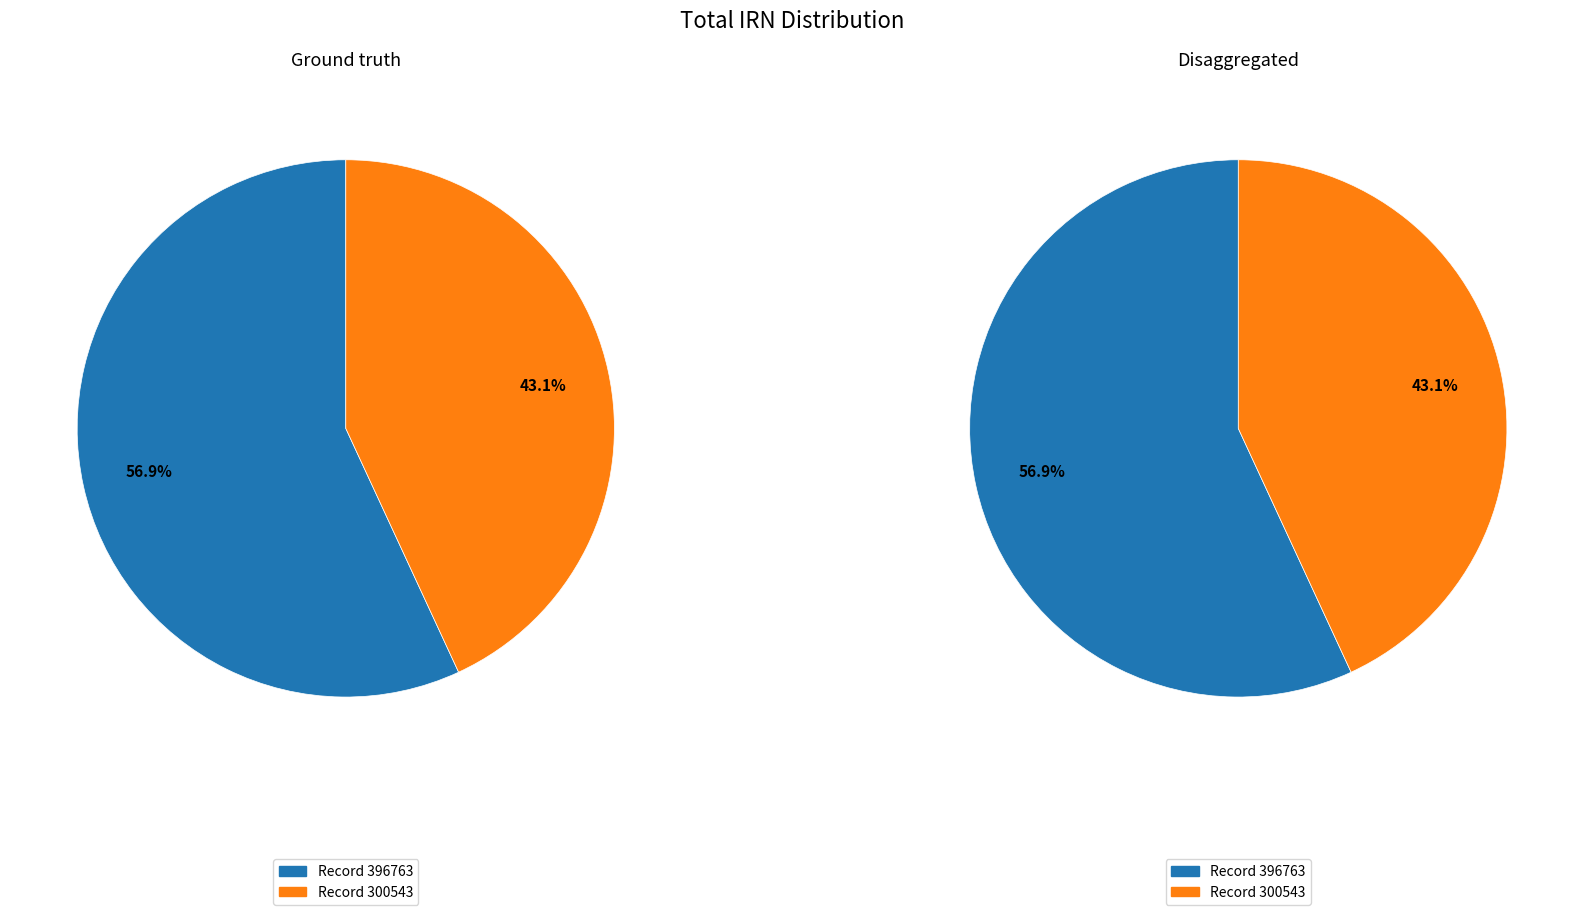

Count the number of slices in the pie.

2